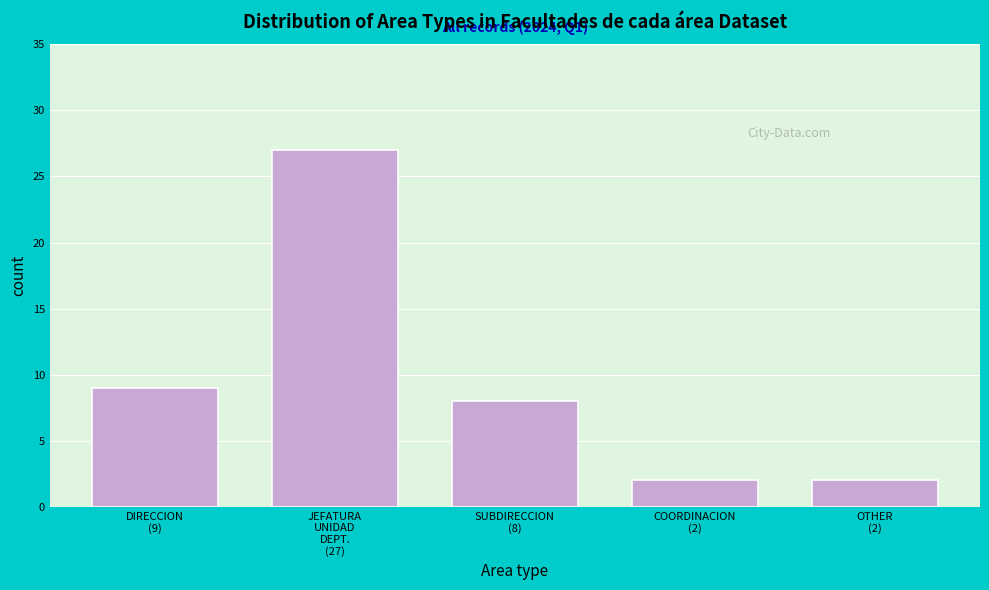

Reading left to right, transcribe all the data shown in this chart.

9	27	8	2	2